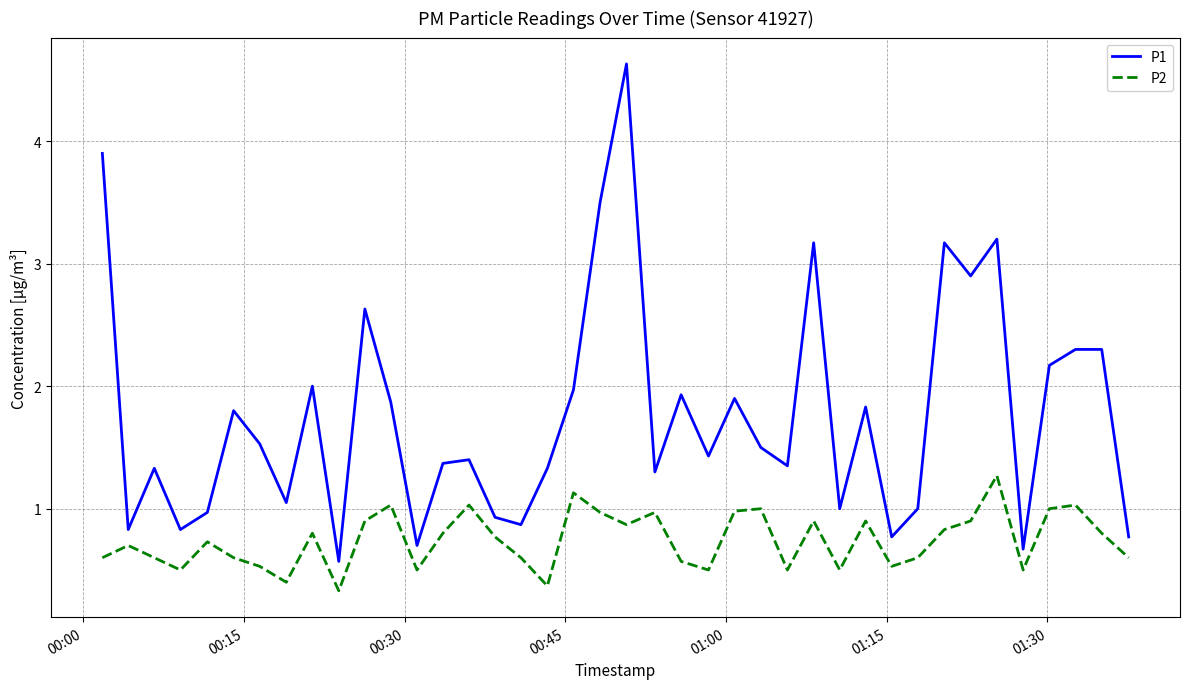

Which series has the largest total across all categories?

P1